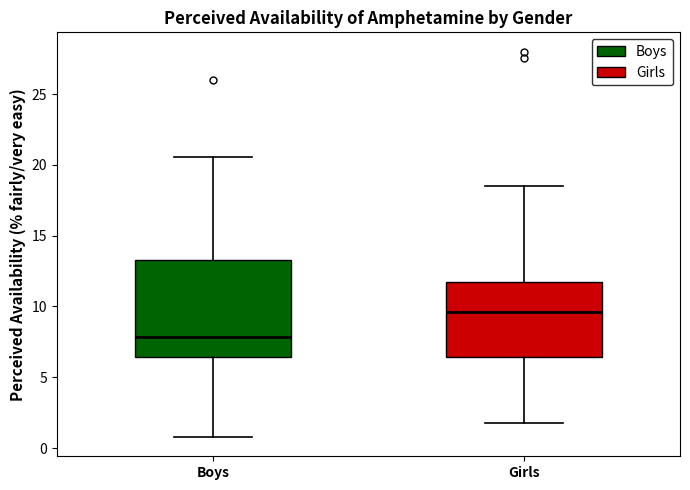

Reading left to right, read every box against the y-axis: the position of its median line, the range the box covers, and the ends of its whiskers. The values are not printed on the chart, so give them approximately, as read against the axis.

Boys: median 8.0, box 6.5 to 13.5, whiskers 1.0 to 20.5
Girls: median 9.5, box 6.5 to 11.5, whiskers 2.0 to 18.5